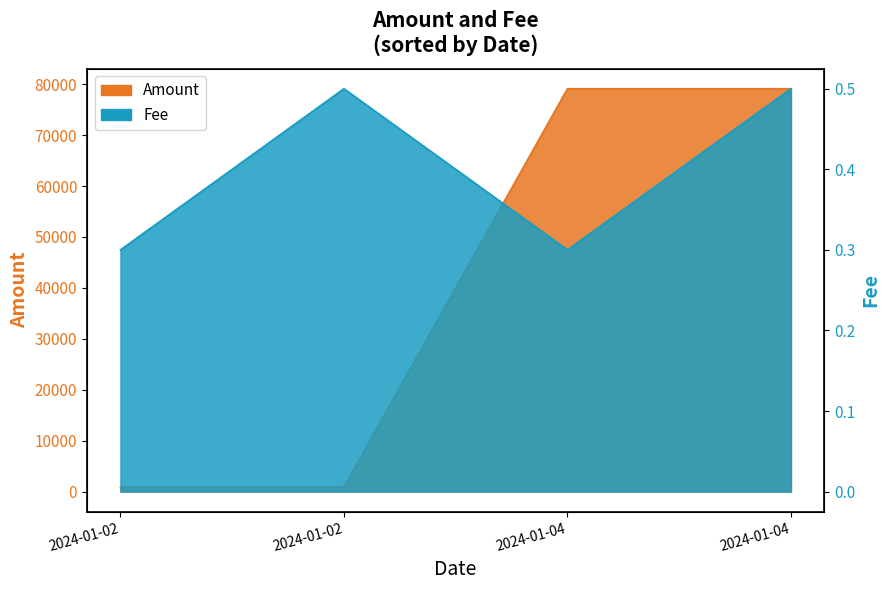

List the series in order of their overall mean, lowest first.

Fee, Amount